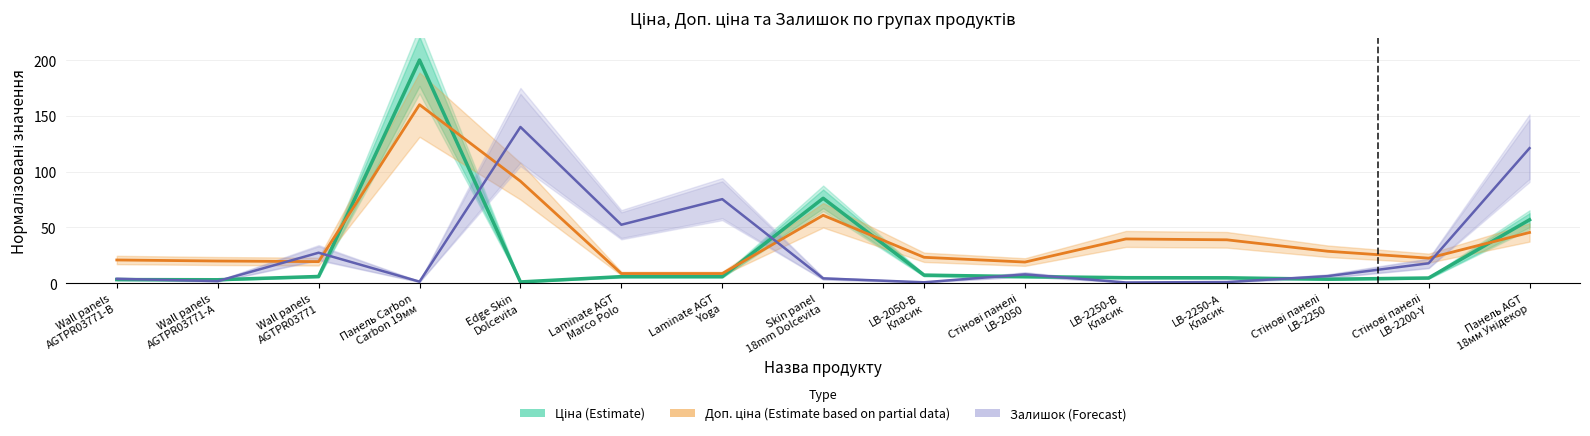

Between which two adjacent categories do Доп. ціна (Est. partial data) and Залишок (Forecast) first intersect?

Wall panels
AGTPR03771-A and Wall panels
AGTPR03771